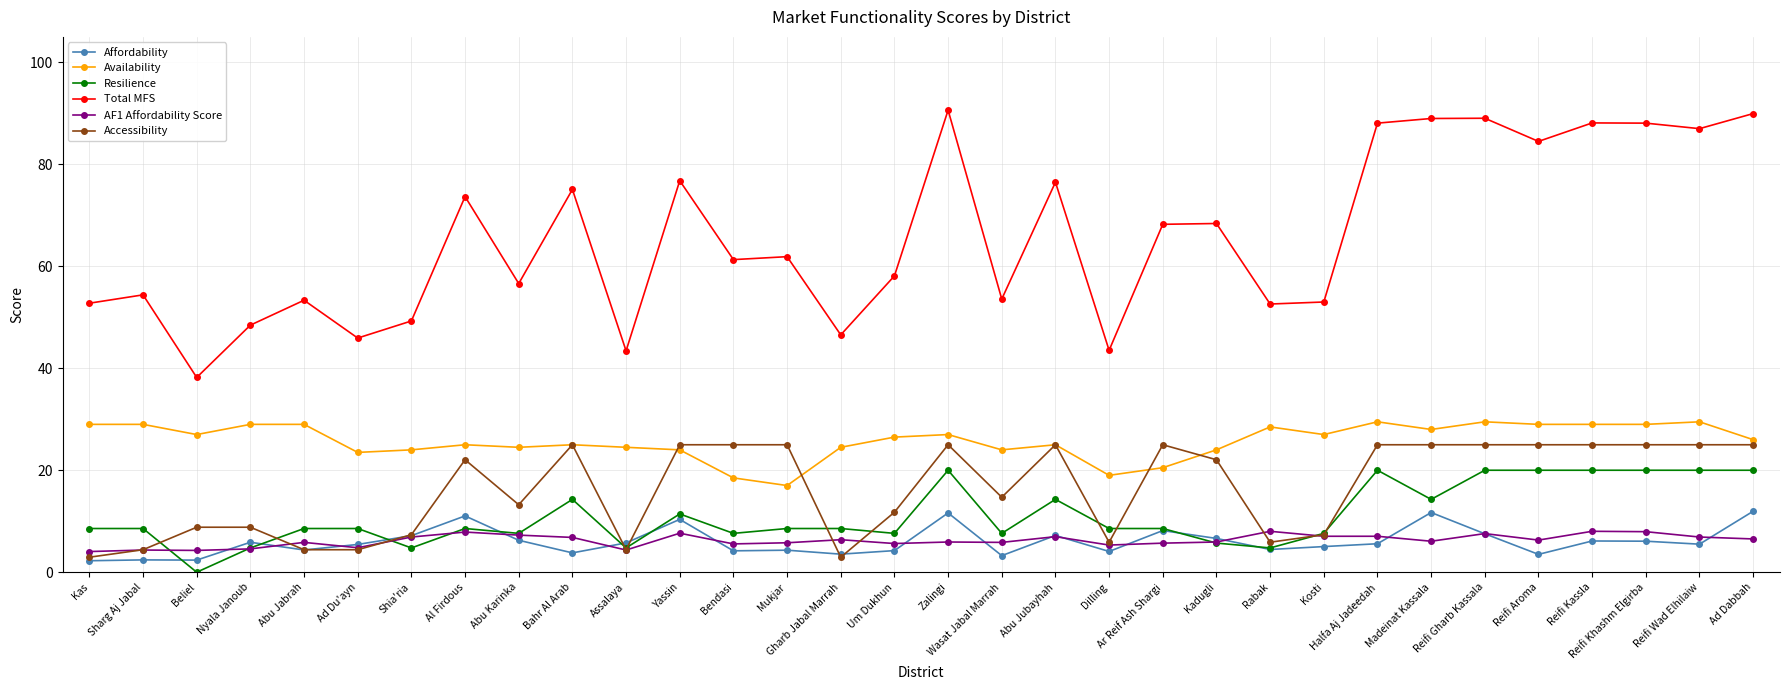

Is this an area chart (filled region under the line)?

No